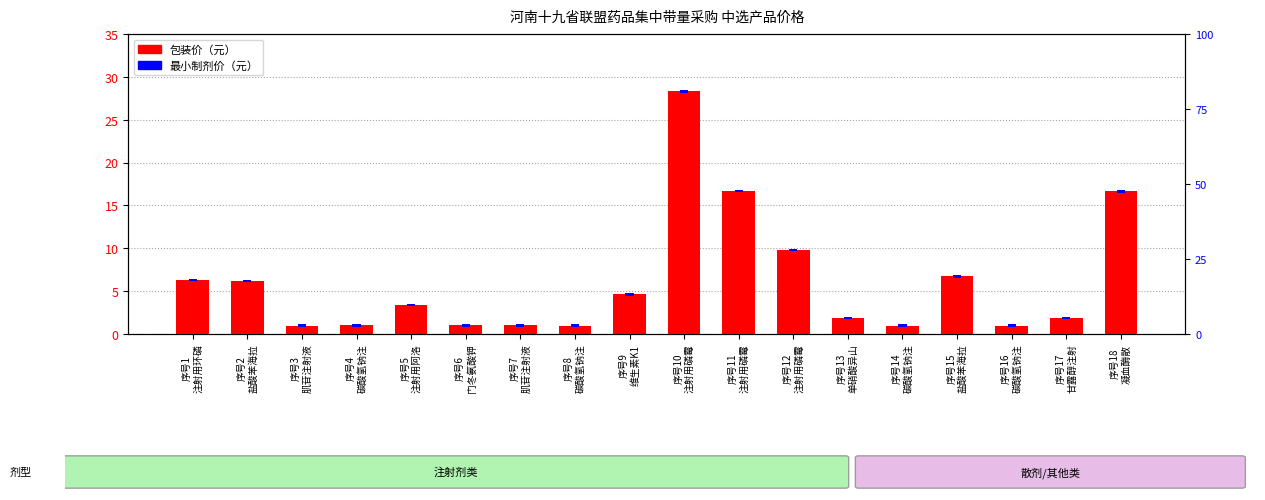

What is the average value?

6.1